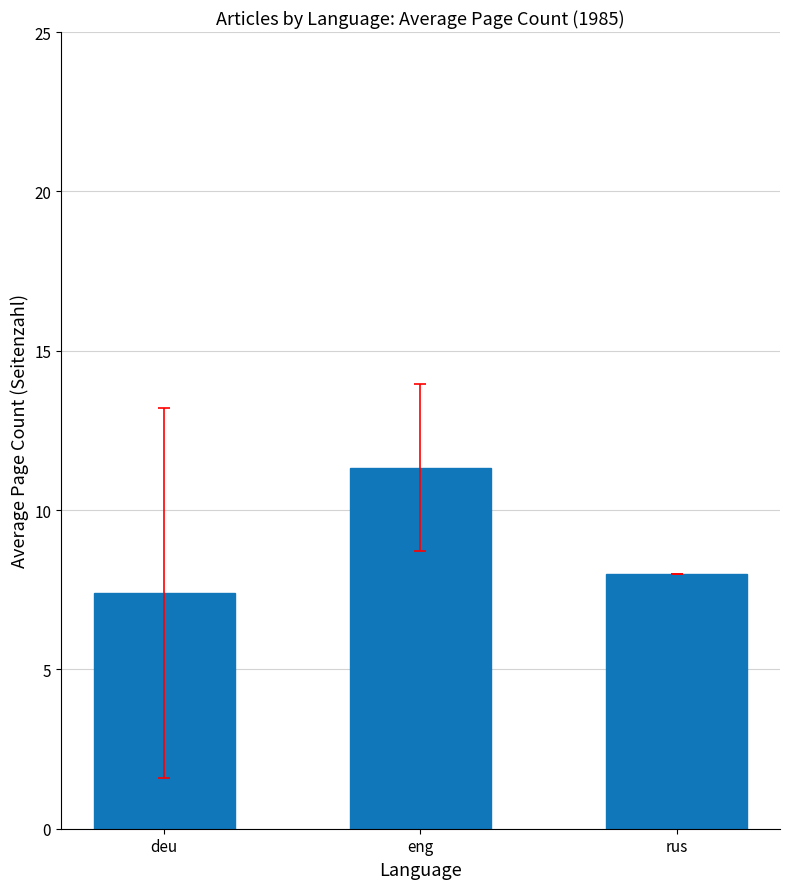

What is the difference between the maximum and minimum values?

3.9